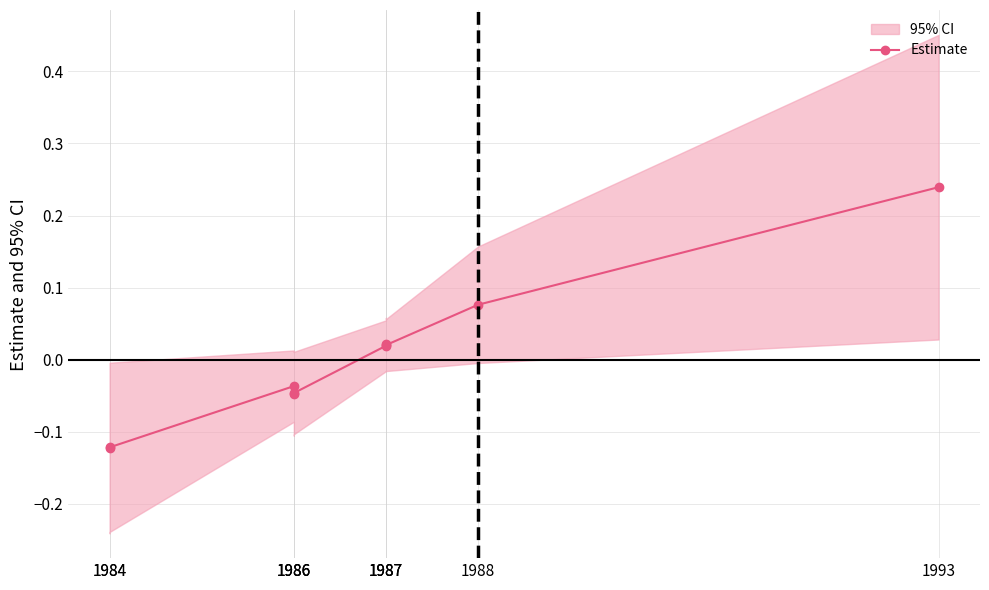

How many points are lower than both their immediate neighbors (excluding endpoints)?

2